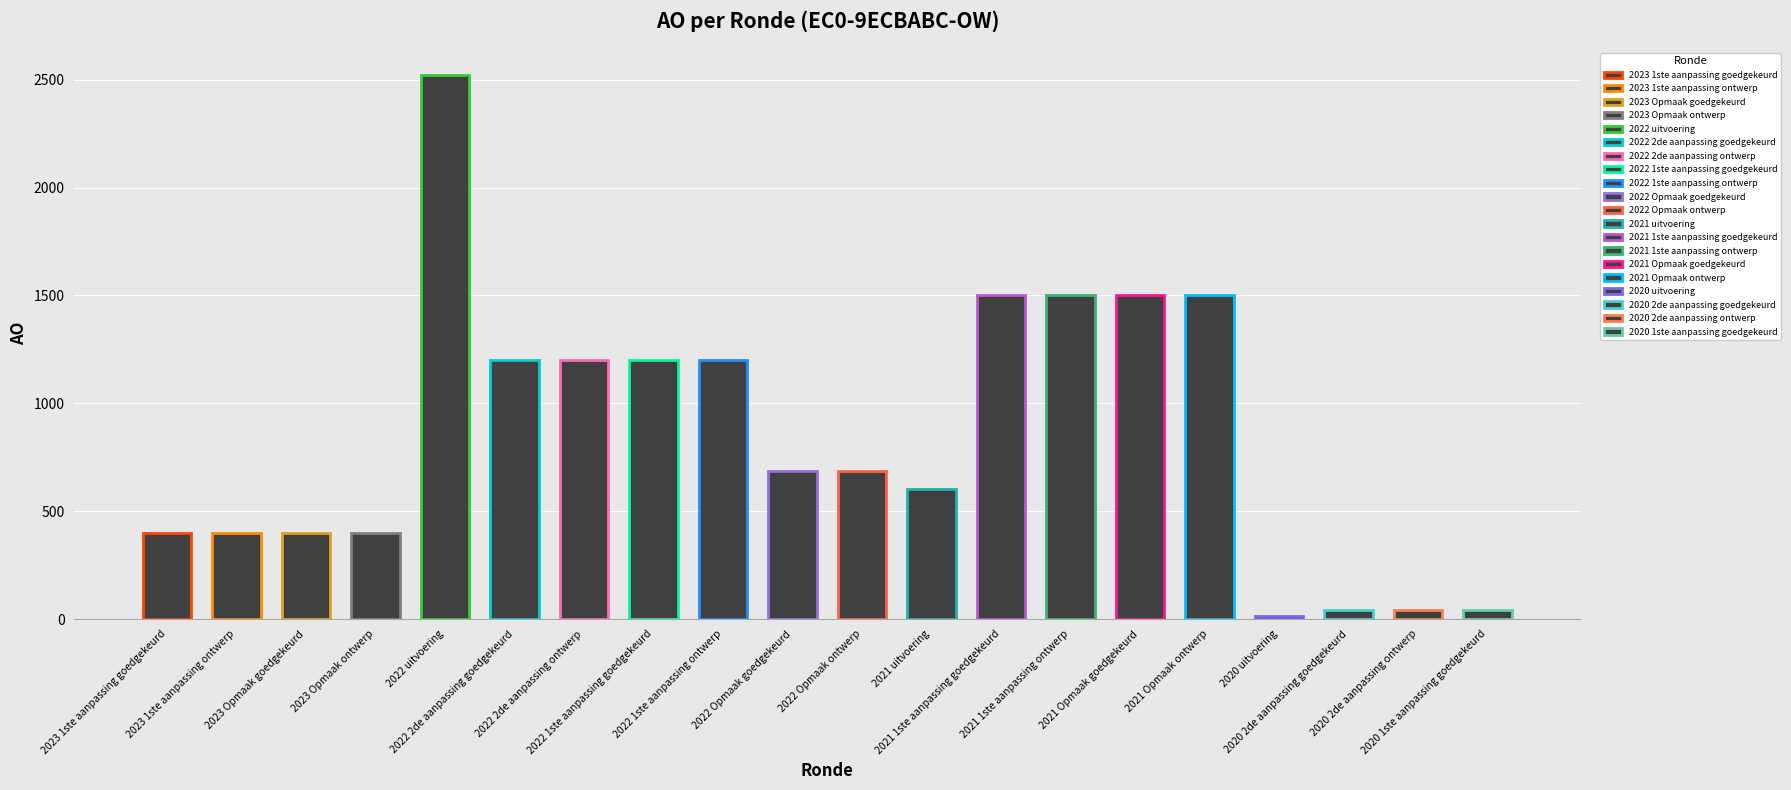

What is the difference between the values at 2023 1ste aanpassing ontwerp and 2022 2de aanpassing goedgekeurd?

802